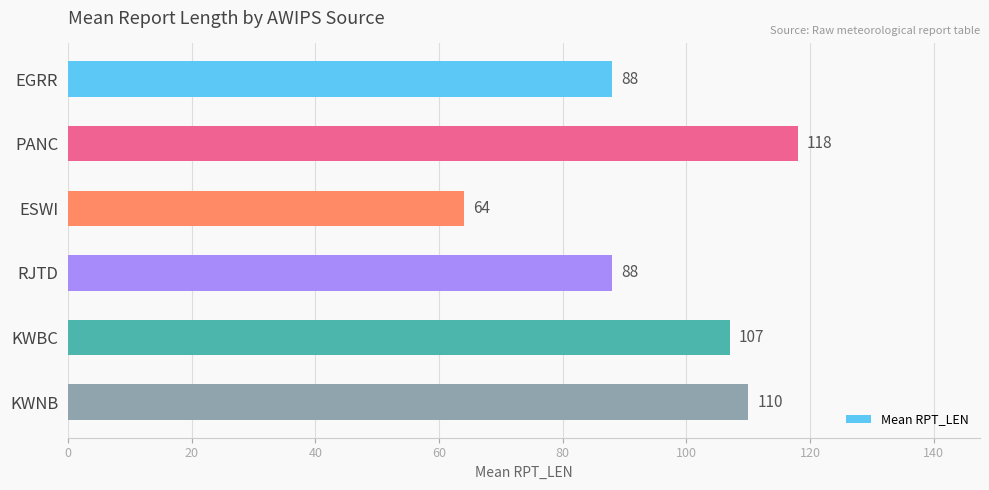

Which has a higher value, KWNB or EGRR?

KWNB